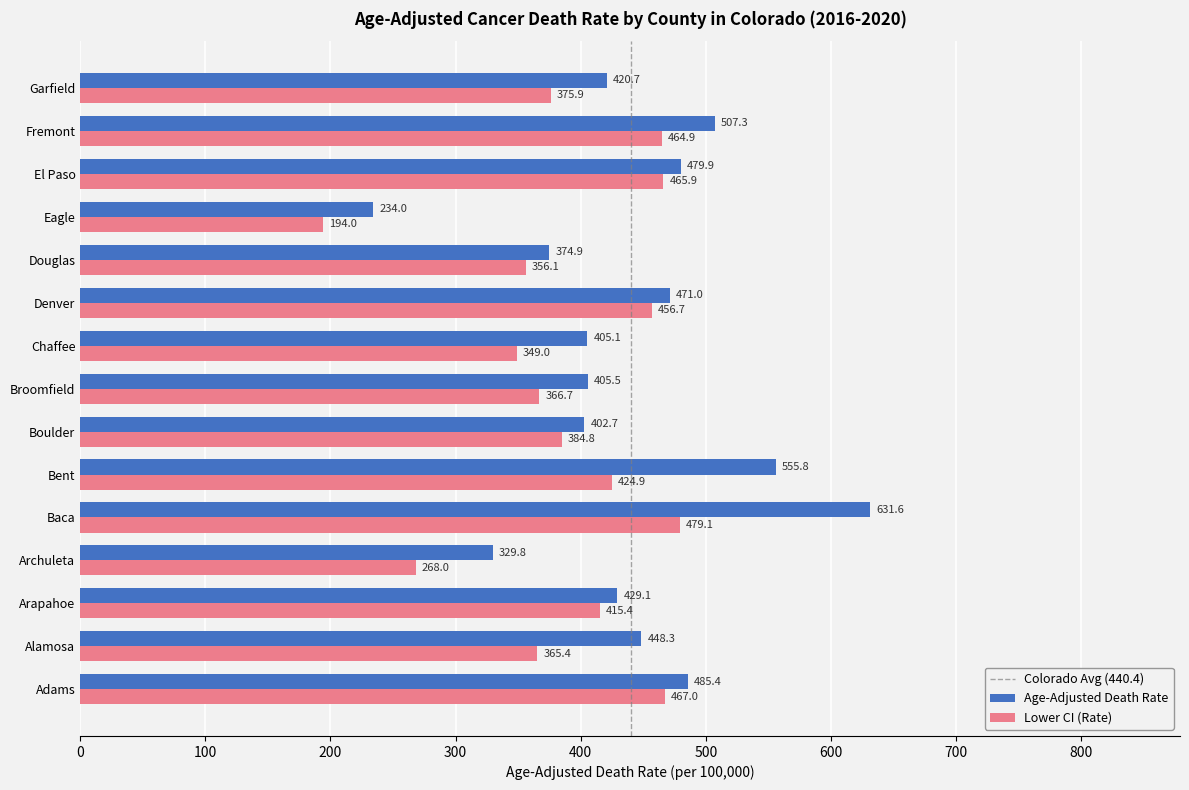

What is the minimum value for Age-Adjusted Death Rate?

234.0